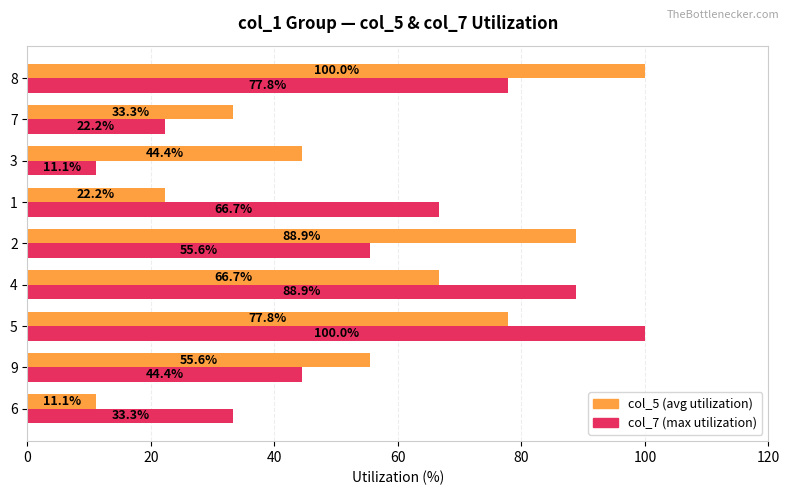

What is the greatest value displayed?

100.0